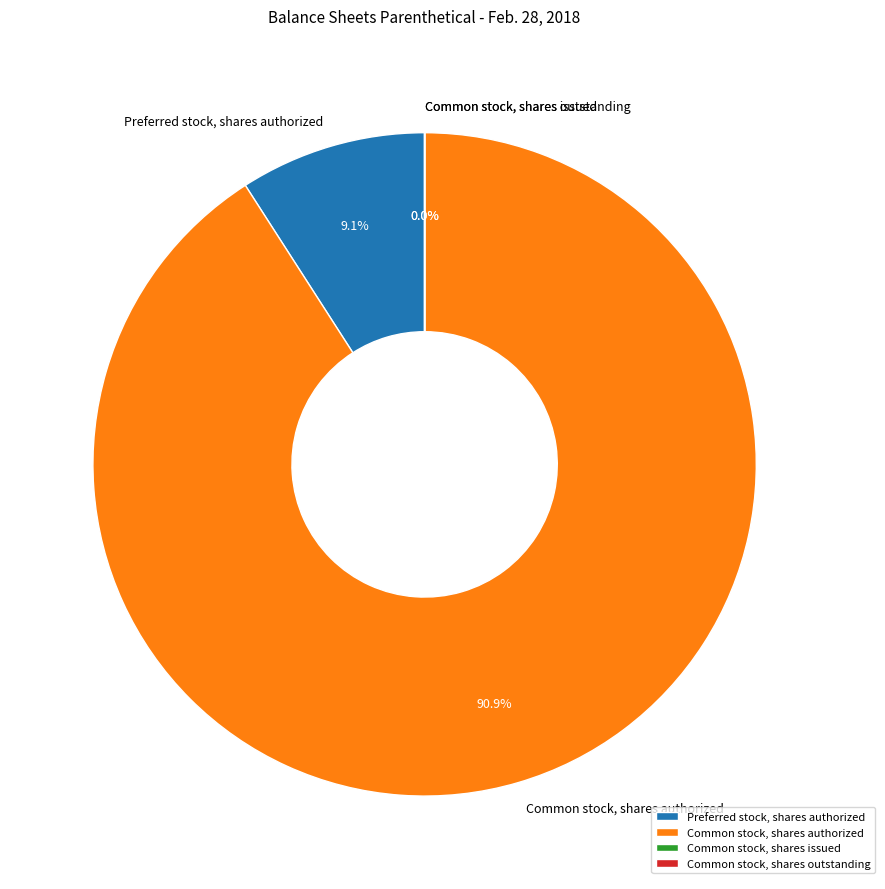

Does any single category account for the majority?

Yes